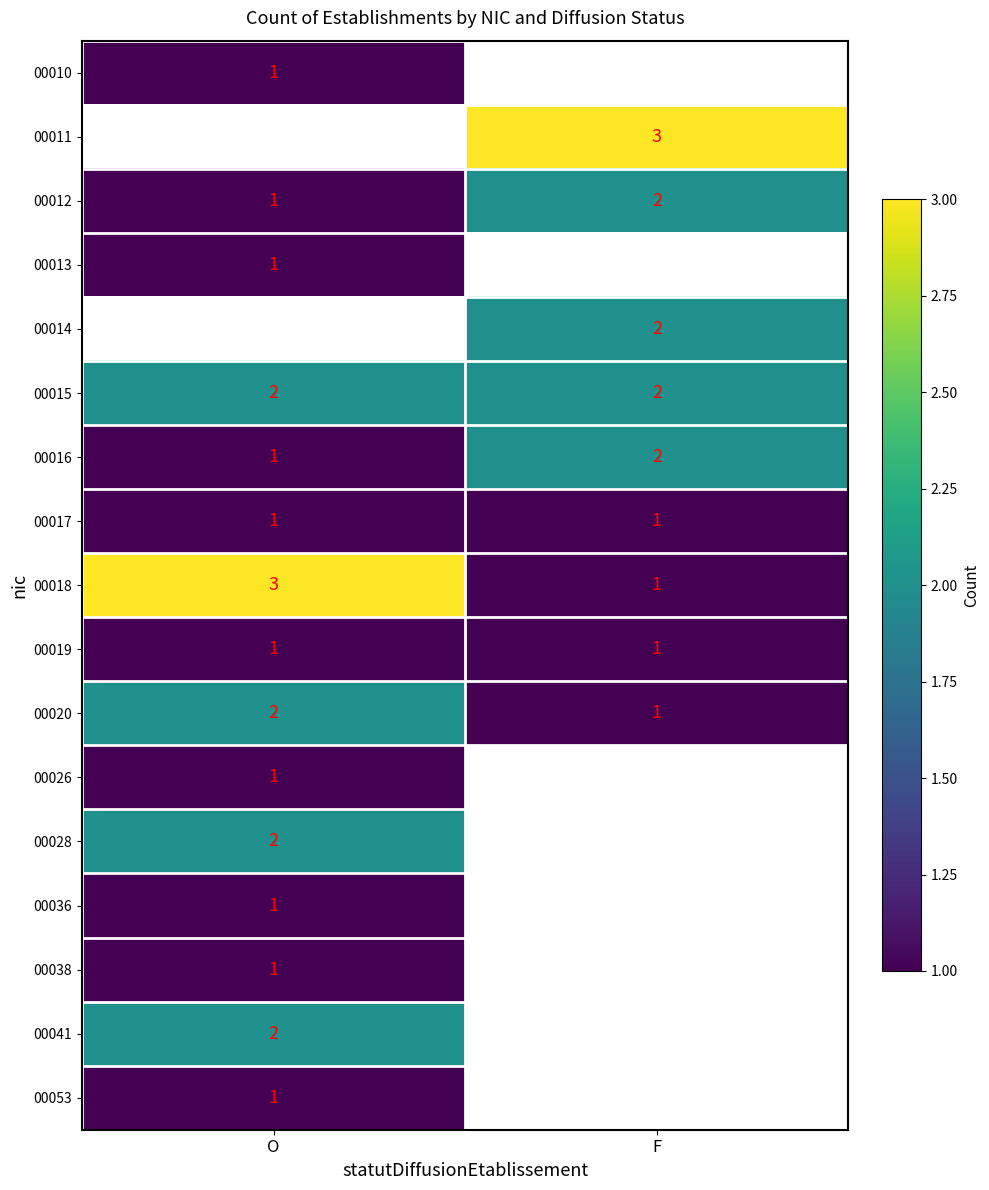

What is the sum of the 00012 values at F and O?

3